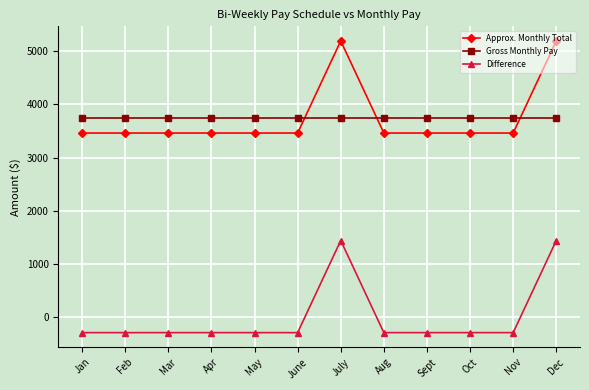

How many lines are shown in the chart?

3